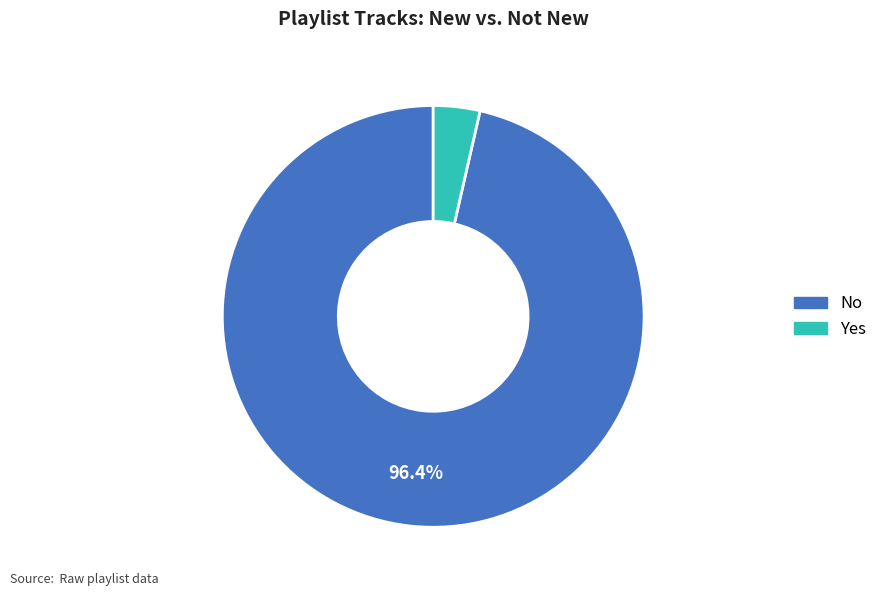

Which slice is the largest?

No